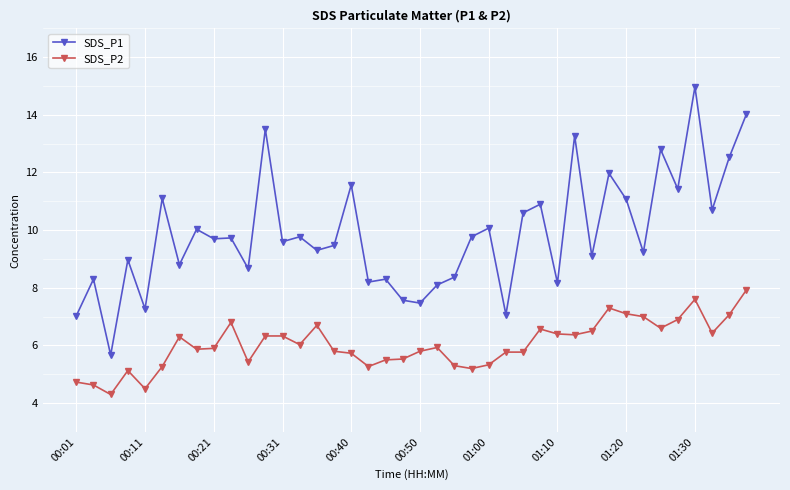

How many values in the SDS_P2 series exceed 5?

36